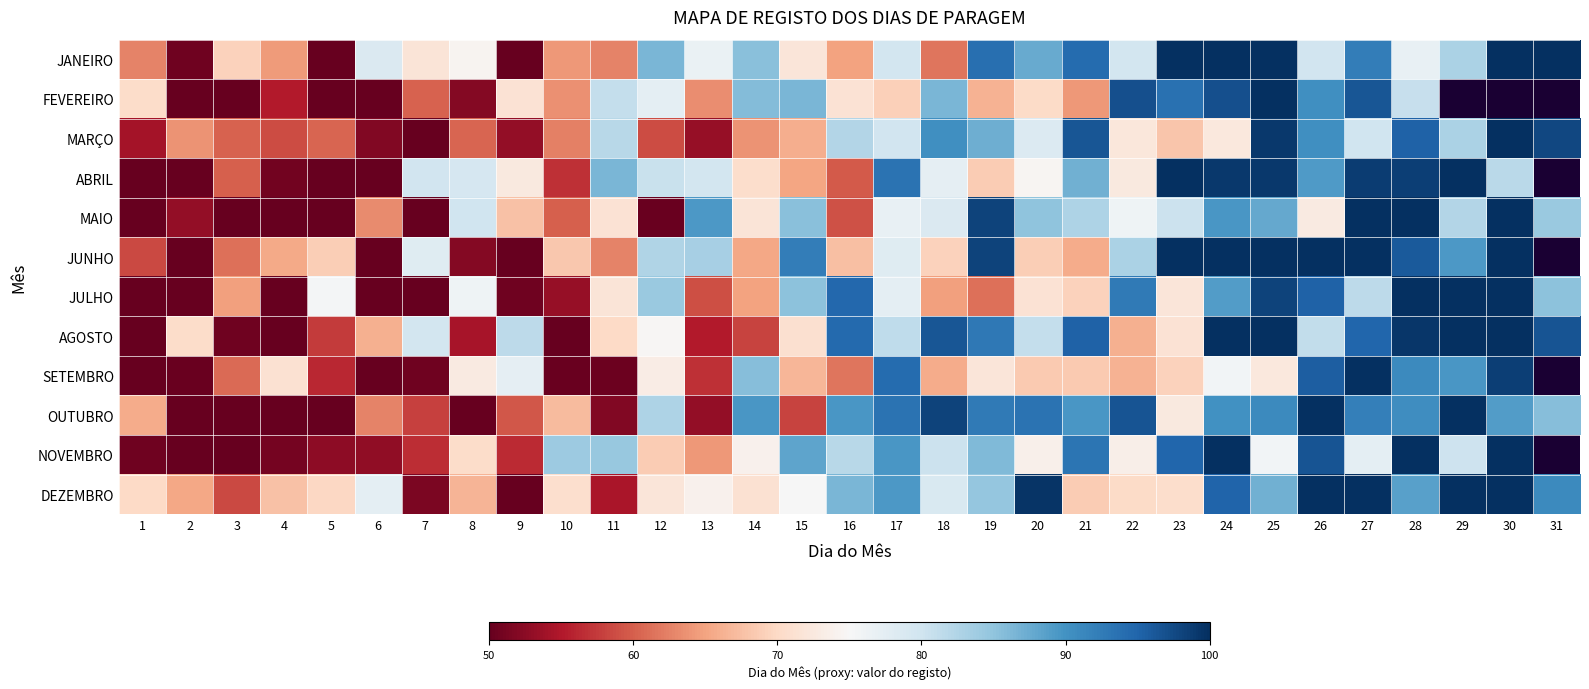

Rank the series at 17 from lowest to highest value.

FEVEREIRO, MAIO, JULHO, JUNHO, JANEIRO, MARÇO, AGOSTO, DEZEMBRO, NOVEMBRO, ABRIL, OUTUBRO, SETEMBRO